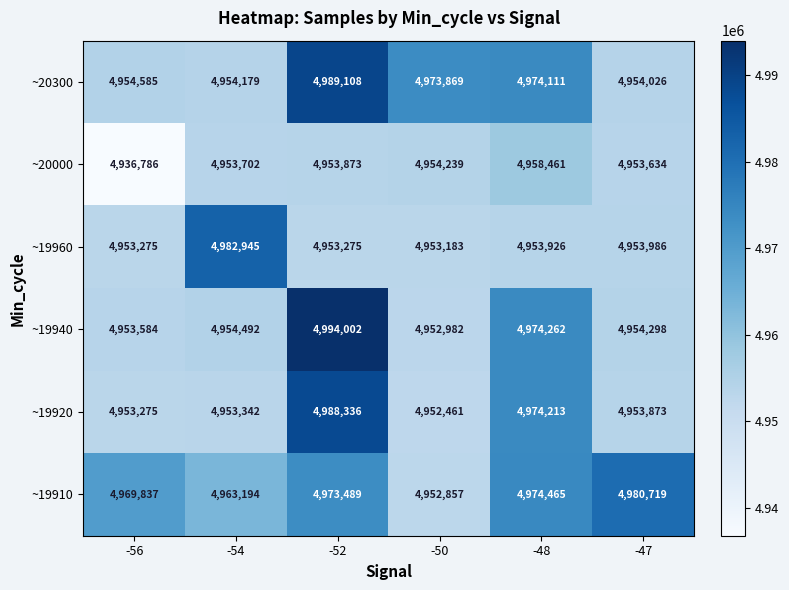

What is the difference between the highest and lowest values at -54?

29603